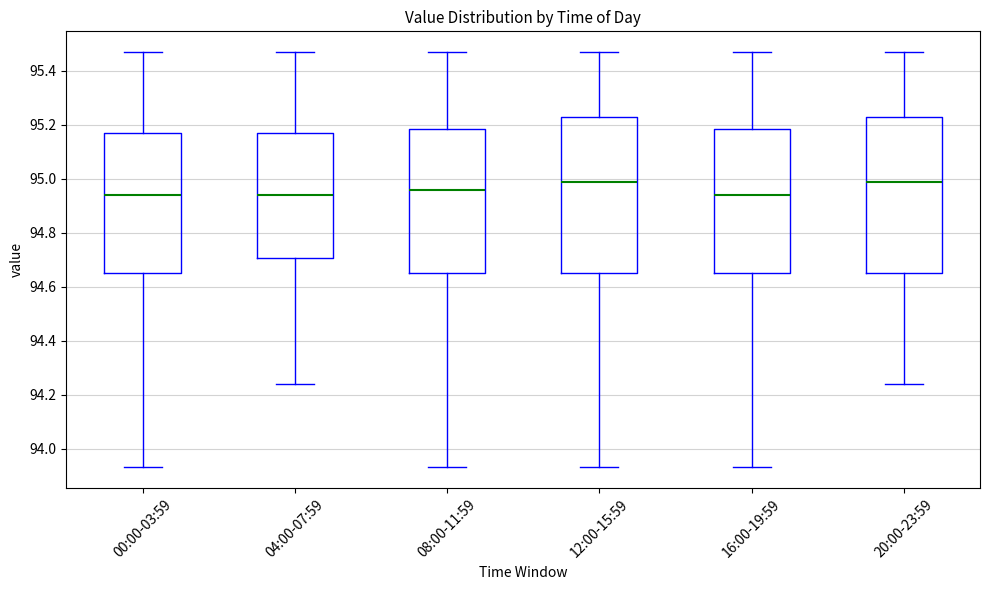

Reading left to right, read every box against the y-axis: the position of its median line, the range the box covers, and the ends of its whiskers. The values are not printed on the chart, so give them approximately, as read against the axis.

00:00-03:59: median 94.94, box 94.66 to 95.18, whiskers 93.94 to 95.48
04:00-07:59: median 94.94, box 94.70 to 95.18, whiskers 94.24 to 95.48
08:00-11:59: median 94.96, box 94.66 to 95.18, whiskers 93.94 to 95.48
12:00-15:59: median 95.00, box 94.66 to 95.24, whiskers 93.94 to 95.48
16:00-19:59: median 94.94, box 94.66 to 95.18, whiskers 93.94 to 95.48
20:00-23:59: median 95.00, box 94.66 to 95.24, whiskers 94.24 to 95.48